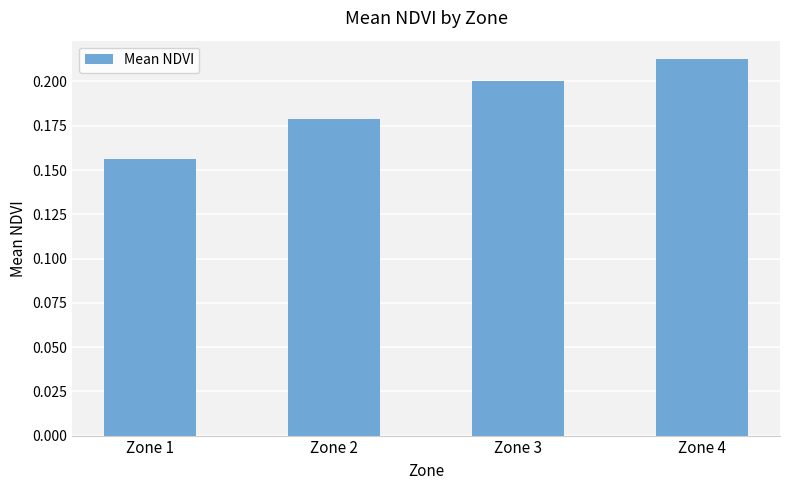

Which label corresponds to the largest value in the chart?

Zone 4